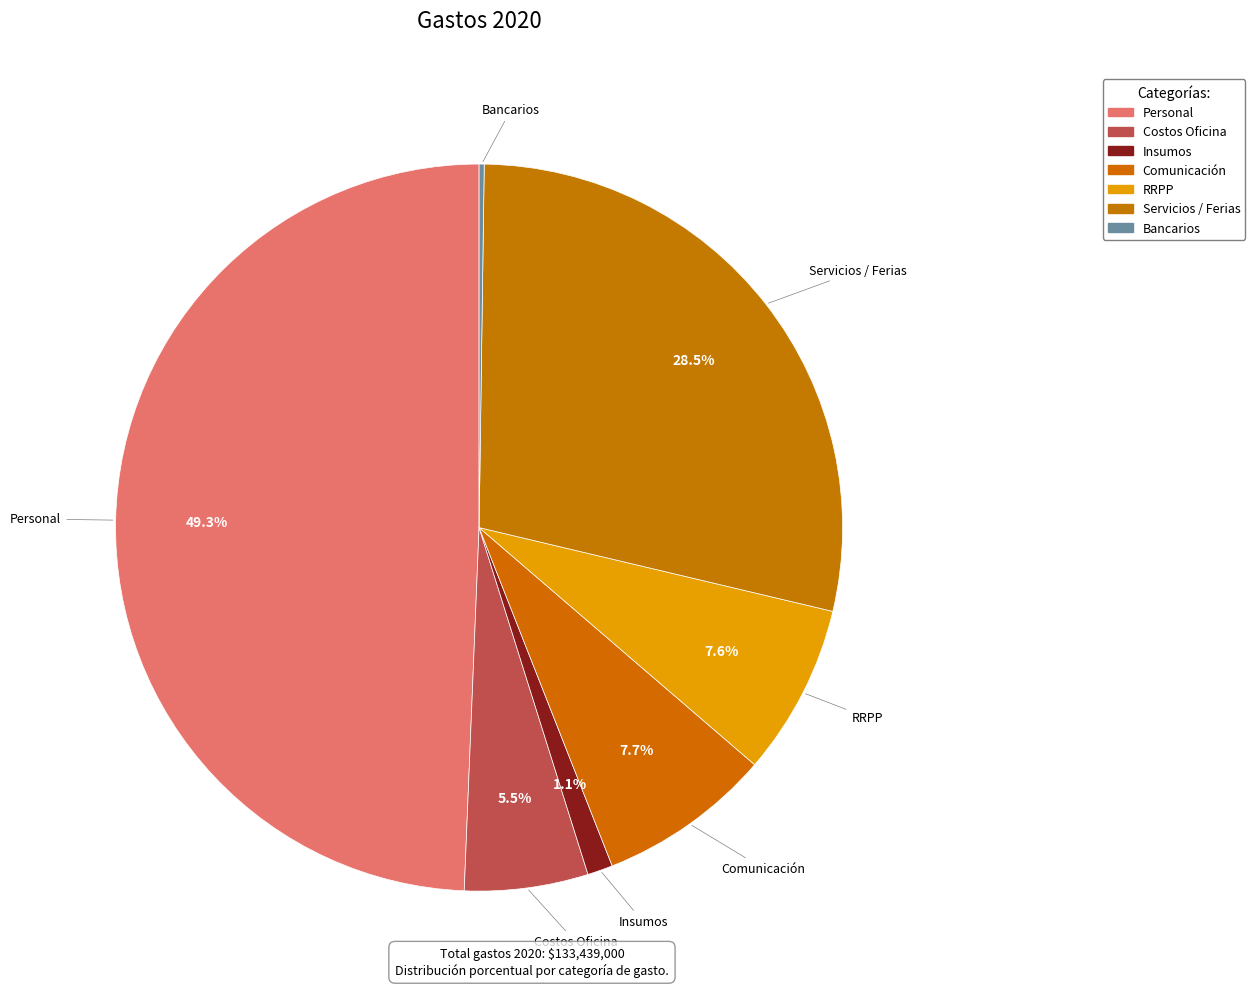

What percentage is the Insumos slice, to the nearest percent?

1%